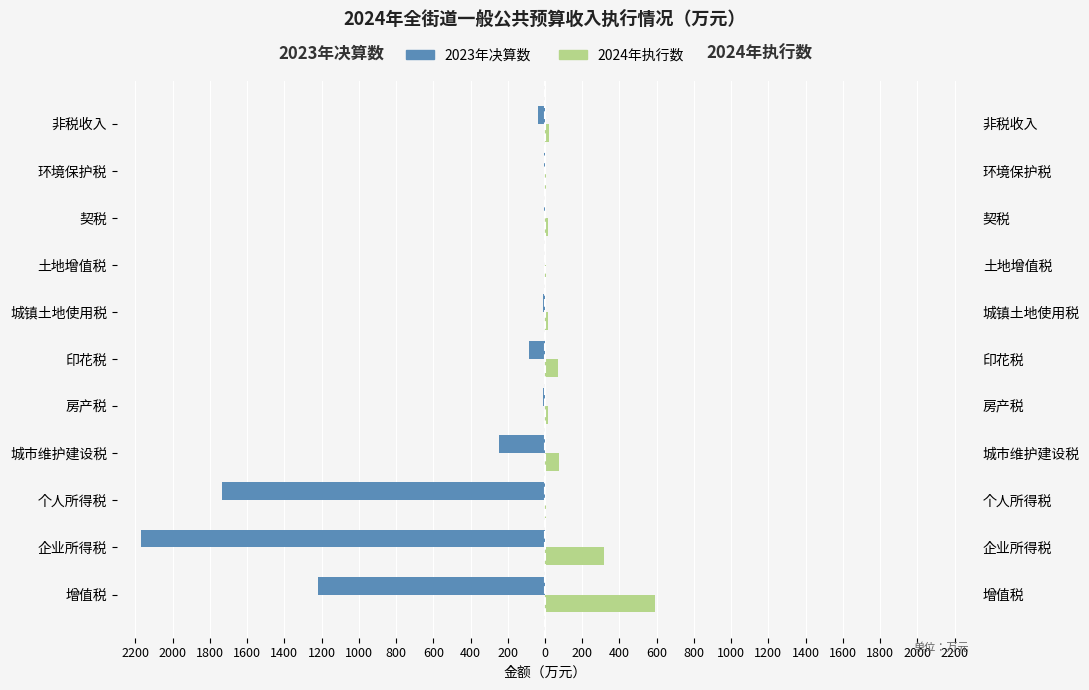

The value of 2023年决算数 at 增值税 is -687. True or false?

False